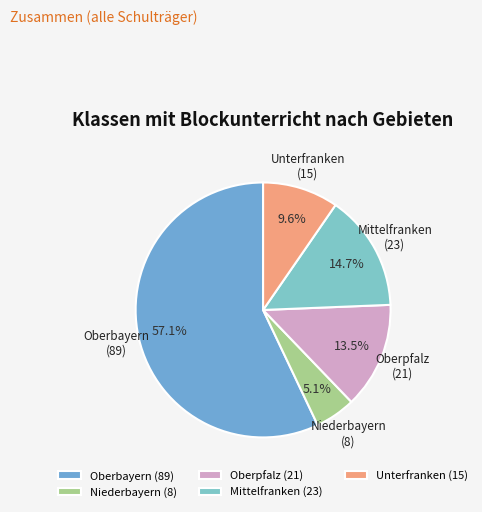

How many slices are in this pie chart?

5